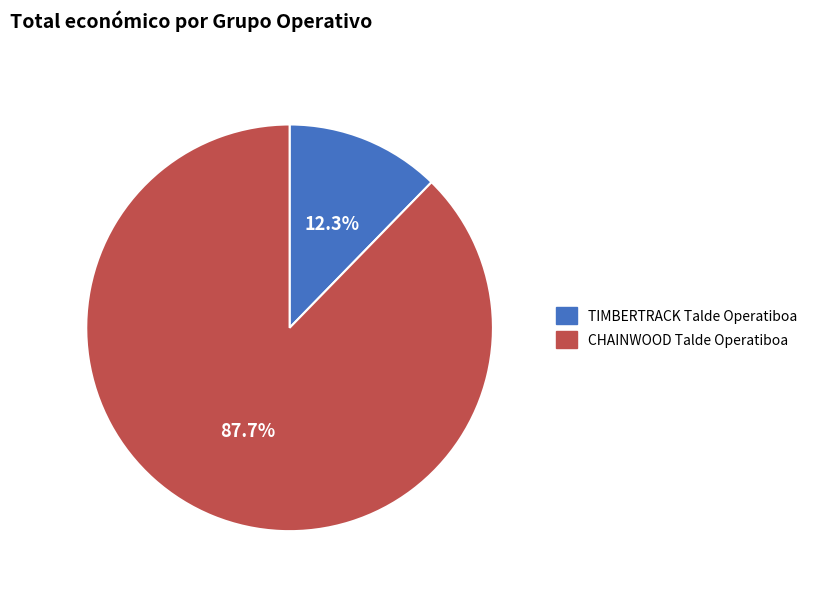

True or false: TIMBERTRACK Talde Operatiboa accounts for 7% of the total.

False